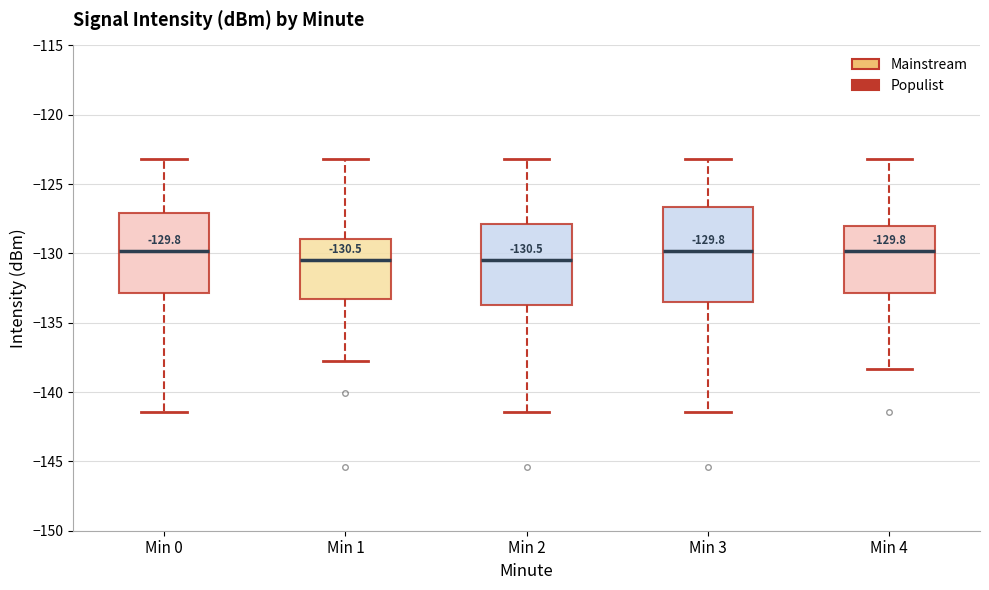

Comparing the boxes themselves (not the whiskers), which one is the tallest?

Min 3